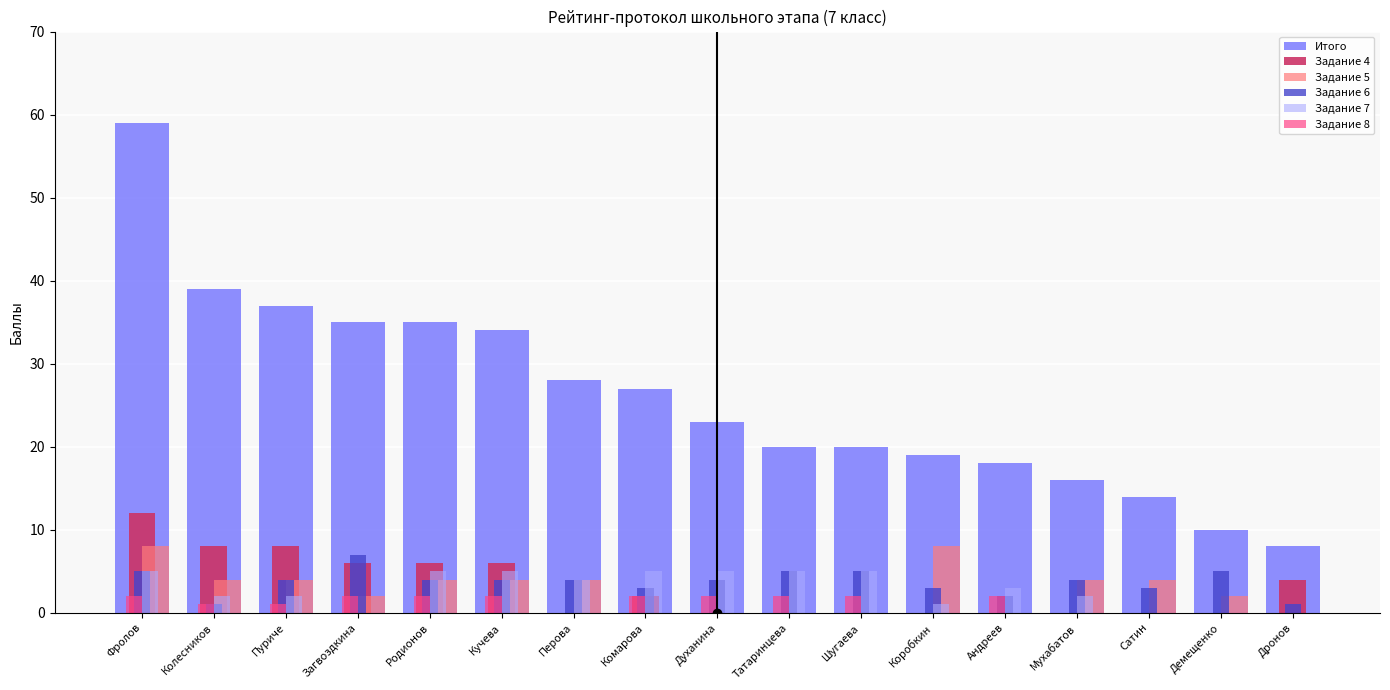

What is the approximate value of Задание 8 at Духанина?

2